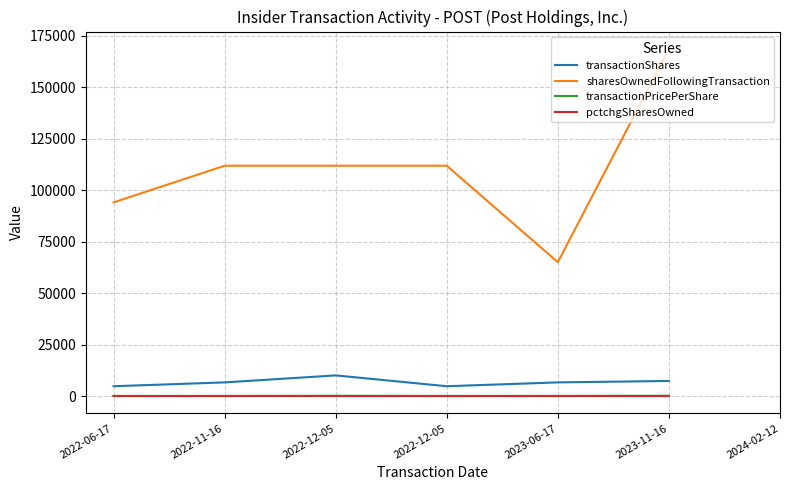

Is the value of transactionShares at 2022-12-05 greater than the value of sharesOwnedFollowingTransaction at 2023-11-16?

No